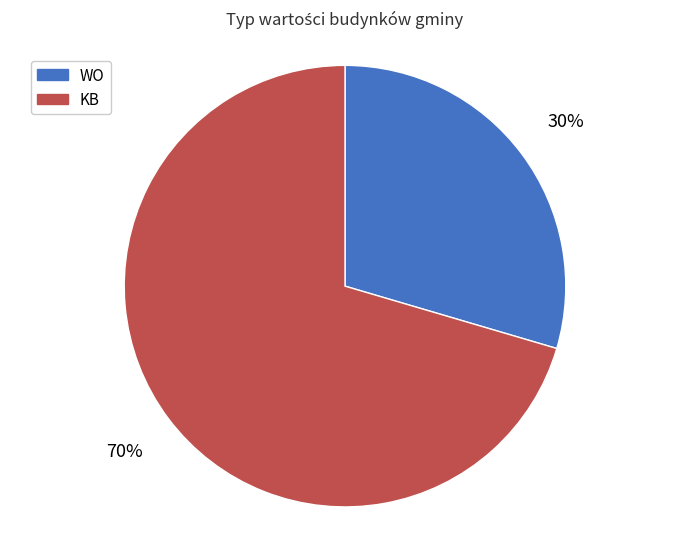

Which has a higher value, KB or WO?

KB